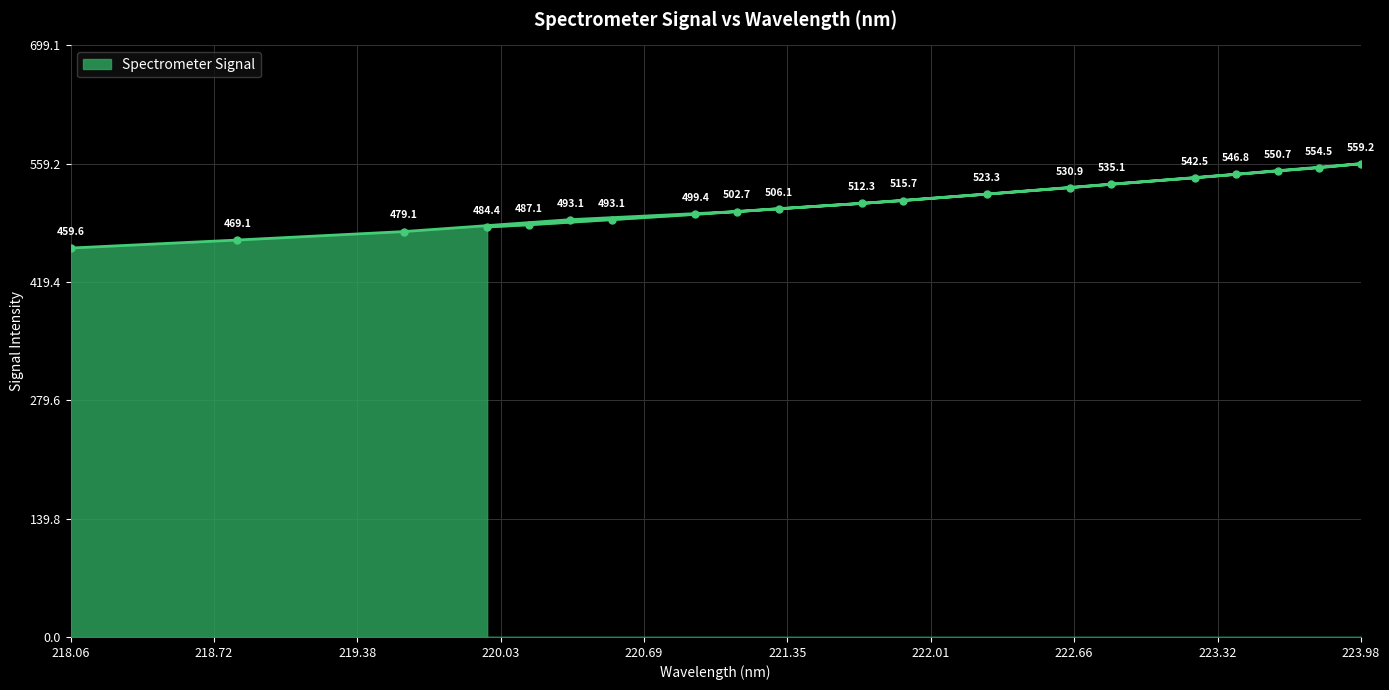

The chart shows a value of 506.1 at 221.3083. True or false?

True